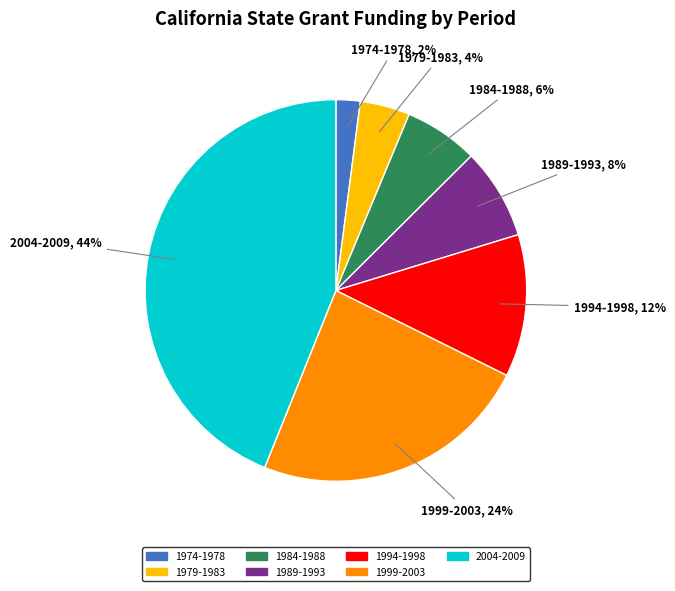

To the nearest percent, what is the difference between the largest and smallest slice percentages?

42%